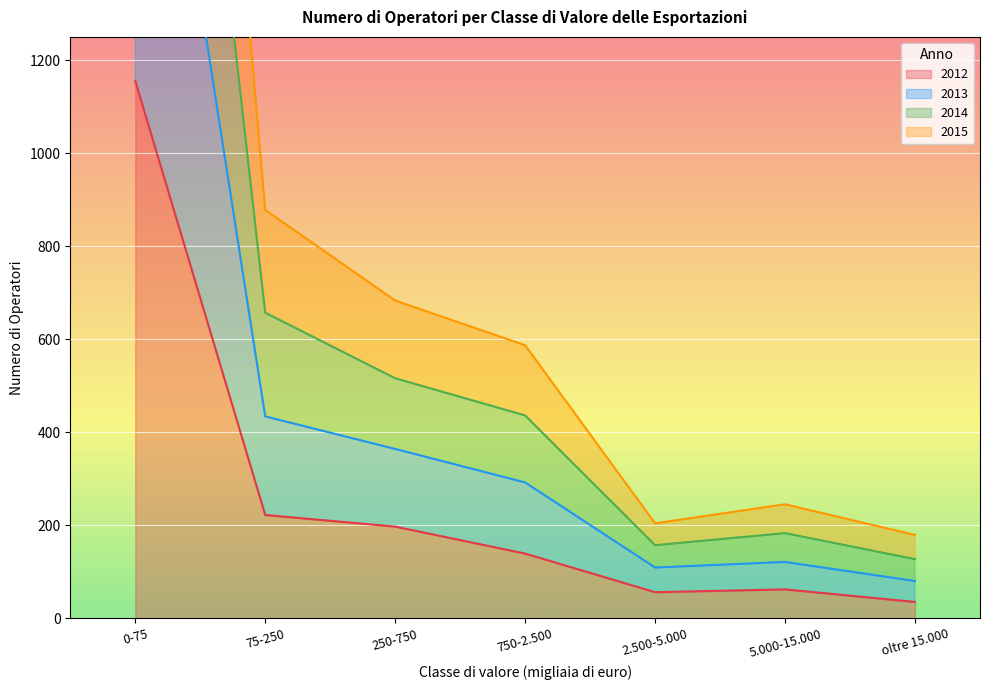

What is the minimum value for 2012?

35